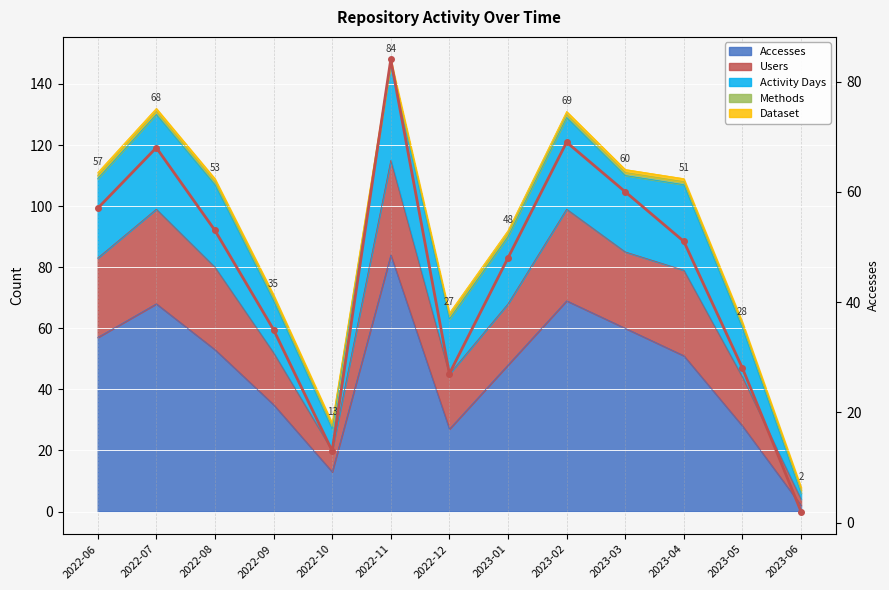

What is the change in value from 2022-08 to 2023-03?

+7